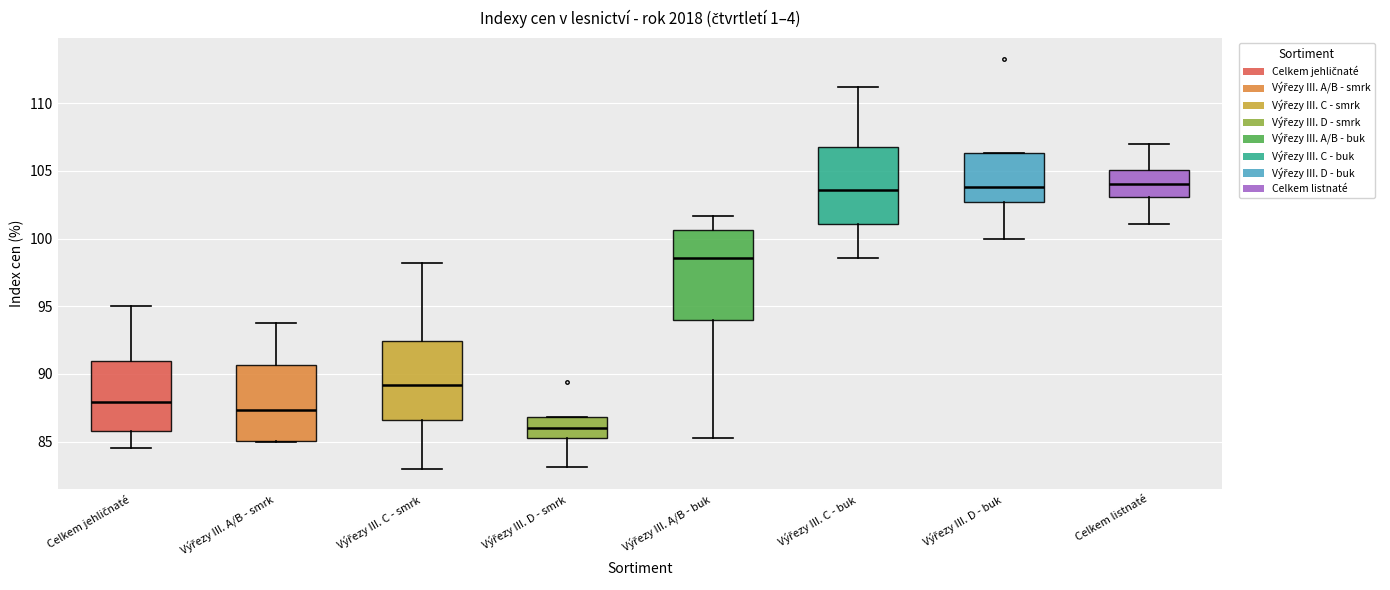

Reading left to right, transcribe this box plot: for each box, give where its median line is, the range the box spans, and where its two whiskers end, as read against the y-axis. The values are not printed on the chart, so give them approximately, as read against the axis.

Celkem jehličnaté: median 88.0, box 86.0 to 91.0, whiskers 84.5 to 95.0
Výřezy III. A/B - smrk: median 87.5, box 85.0 to 90.5, whiskers 85.0 to 94.0
Výřezy III. C - smrk: median 89.0, box 86.5 to 92.5, whiskers 83.0 to 98.0
Výřezy III. D - smrk: median 86.0, box 85.5 to 87.0, whiskers 83.0 to 87.0
Výřezy III. A/B - buk: median 98.5, box 94.0 to 100.5, whiskers 85.5 to 101.5
Výřezy III. C - buk: median 103.5, box 101.0 to 107.0, whiskers 98.5 to 111.0
Výřezy III. D - buk: median 104.0, box 102.5 to 106.5, whiskers 100.0 to 106.5
Celkem listnaté: median 104.0, box 103.0 to 105.0, whiskers 101.0 to 107.0